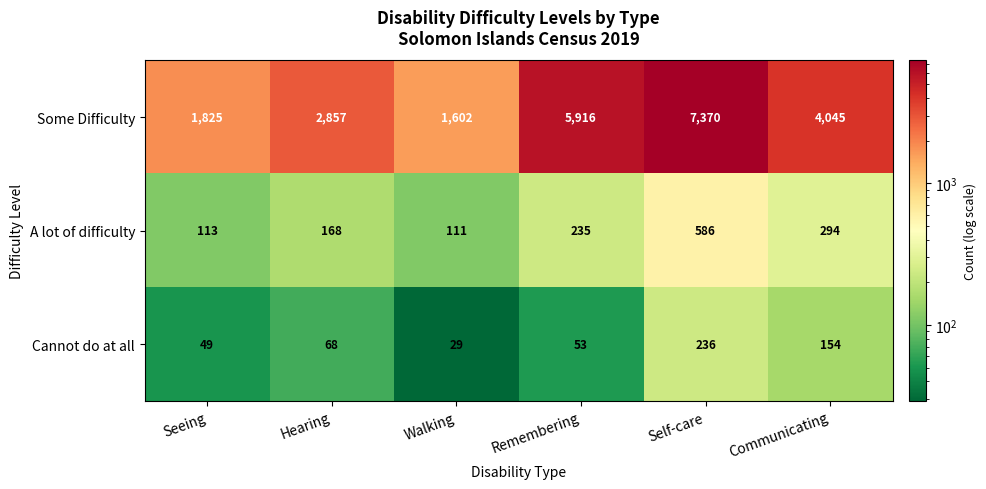

Reading left to right, list all the values displayed in this chart.

Some Difficulty: 1825	2857	1602	5916	7370	4045
A lot of difficulty: 113	168	111	235	586	294
Cannot do at all: 49	68	29	53	236	154